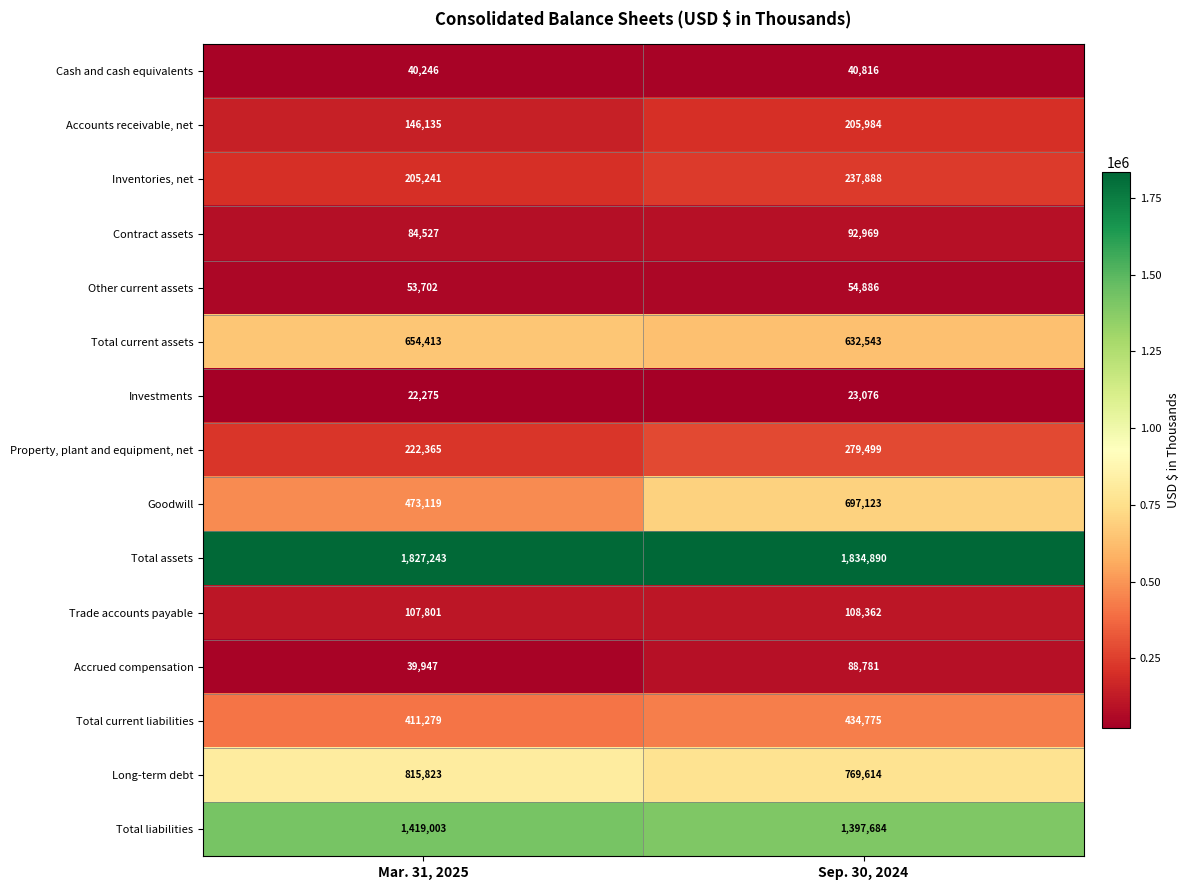

What is the smallest value displayed?

22275